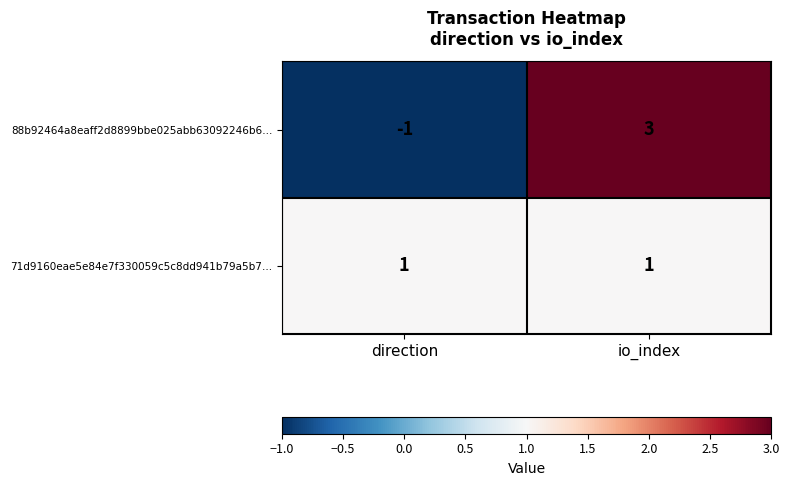

The value of 88b92464a8eaff2d8899bbe025abb63092246b6… at direction is -2. True or false?

False